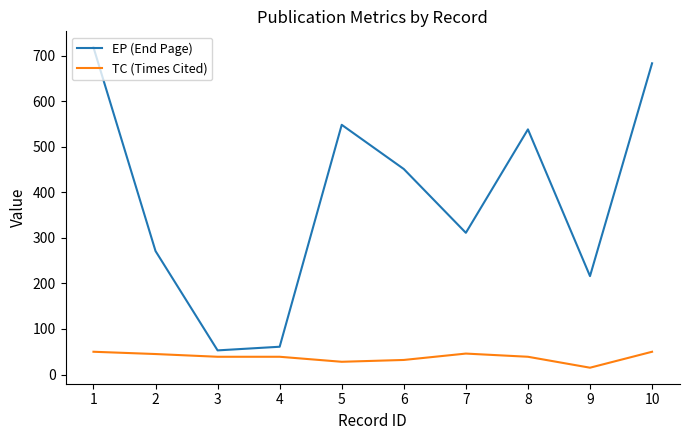

Which category has the highest value in the EP (End Page) series?

1